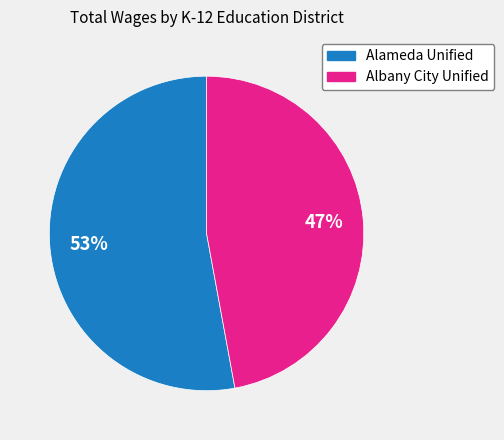

To the nearest percent, what is the average slice percentage?

50%